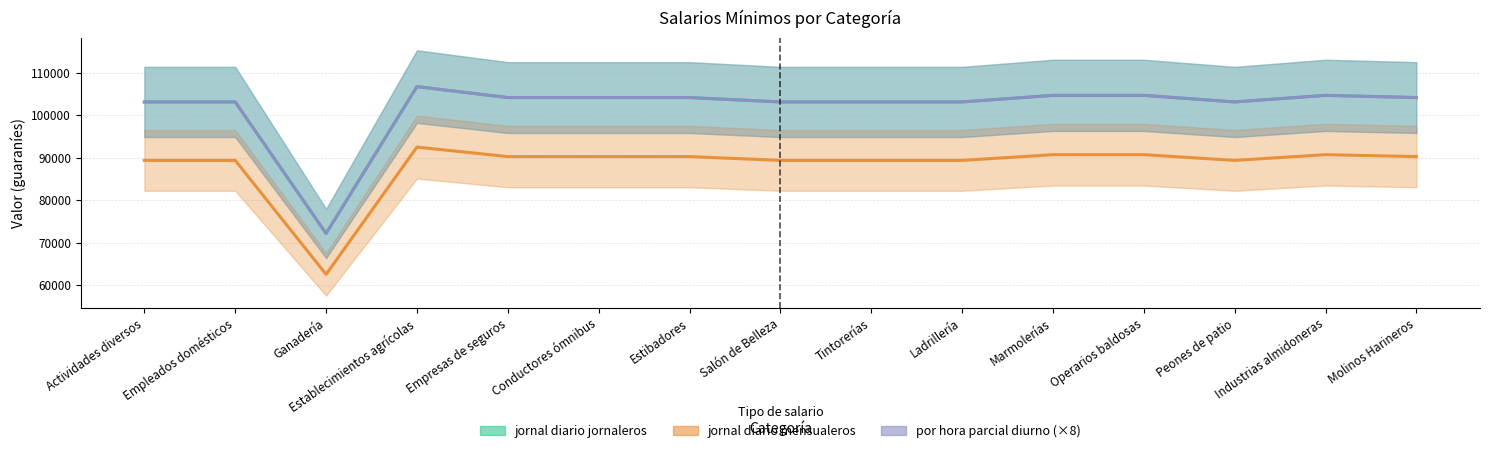

At which label is jornal diario jornaleros closest to 77507?

Actividades diversos